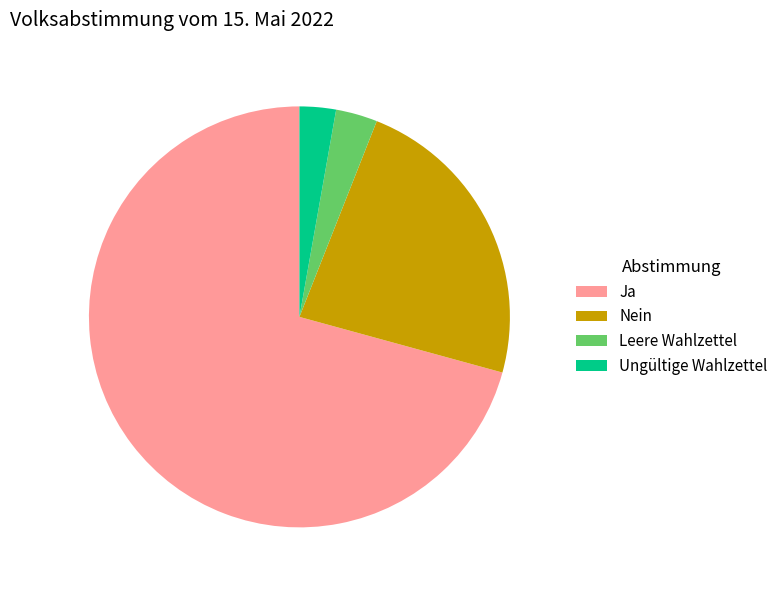

Does Ja account for over 50% of the chart?

Yes